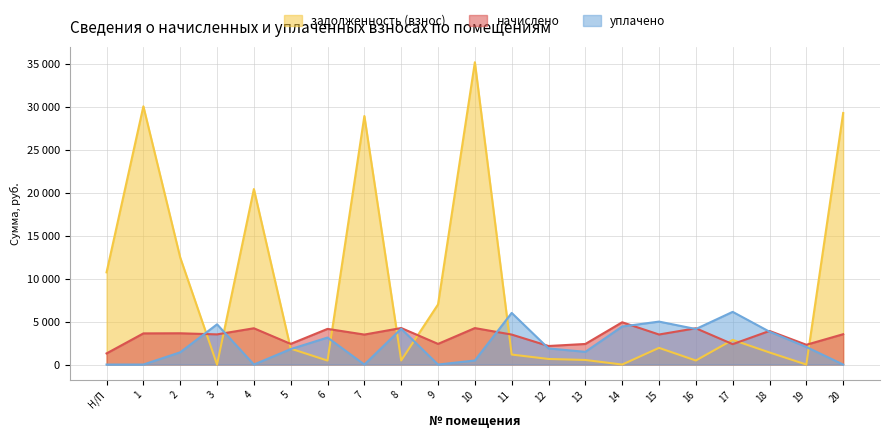

Reading right to left, what are all the values shown in this chart?

задолженность (взнос): 29306.9	0.0	1406.0	2874.0	469.2	1942.5	0.0	532.8	647.9	1164.0	35215.9	7002.7	472.8	28948.8	461.4	1853.2	20444.4	0.0	12467.1	30082.8	10743.8
начислено: 3535.2	2304.0	3914.5	2376.0	4226.4	3499.2	4924.8	2397.6	2160.0	3492.0	4248.0	2404.8	4255.2	3492.0	4154.4	2404.8	4226.4	3513.6	3643.2	3628.8	1296.0
уплачено: 0.0	2048.0	3826.8	6138.0	4139.0	5002.8	4431.0	1480.1	1874.1	6013.6	472.0	0.0	4166.6	0.0	3145.0	1800.0	0.0	4686.0	1428.0	0.0	0.0